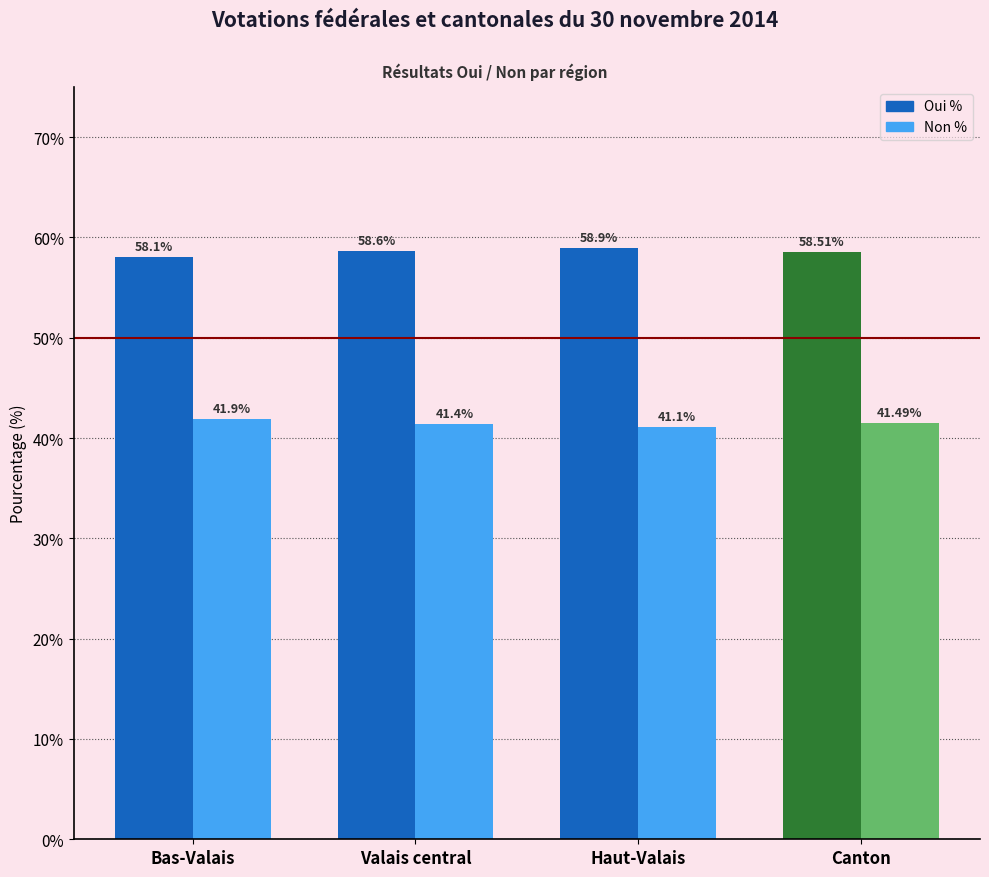

What position from the right is Valais central?

3